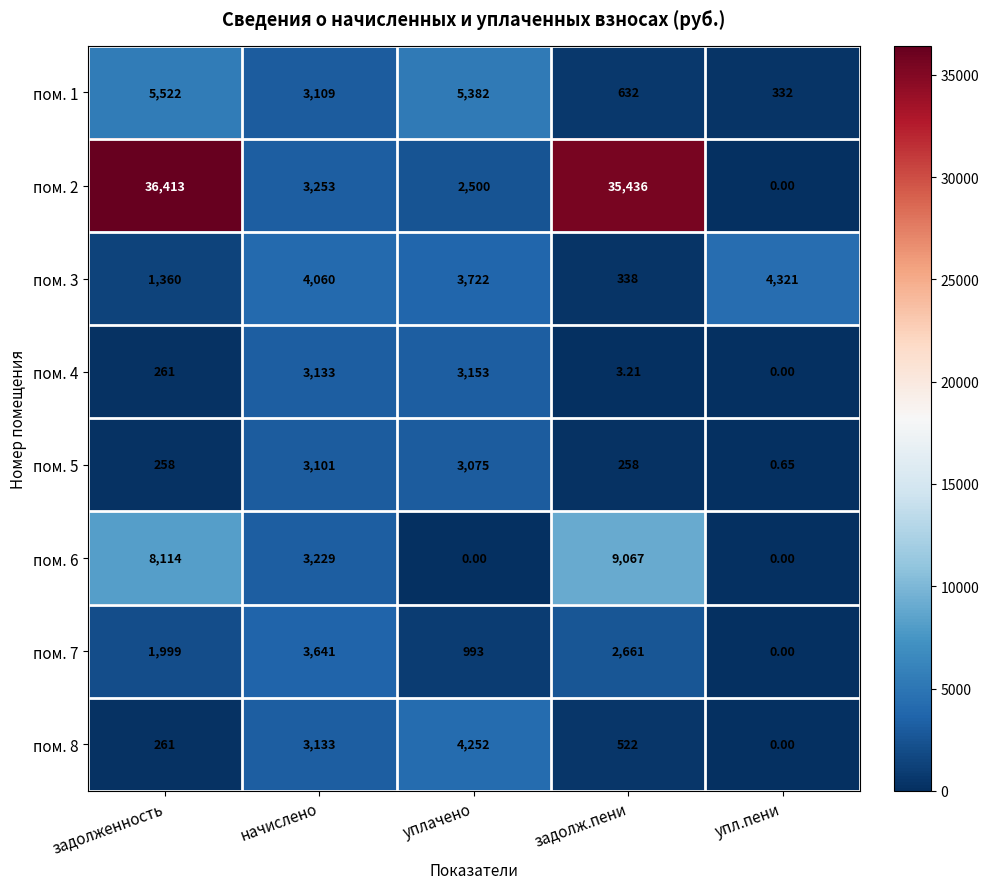

What is the total value across all series at уплачено?

23077.0